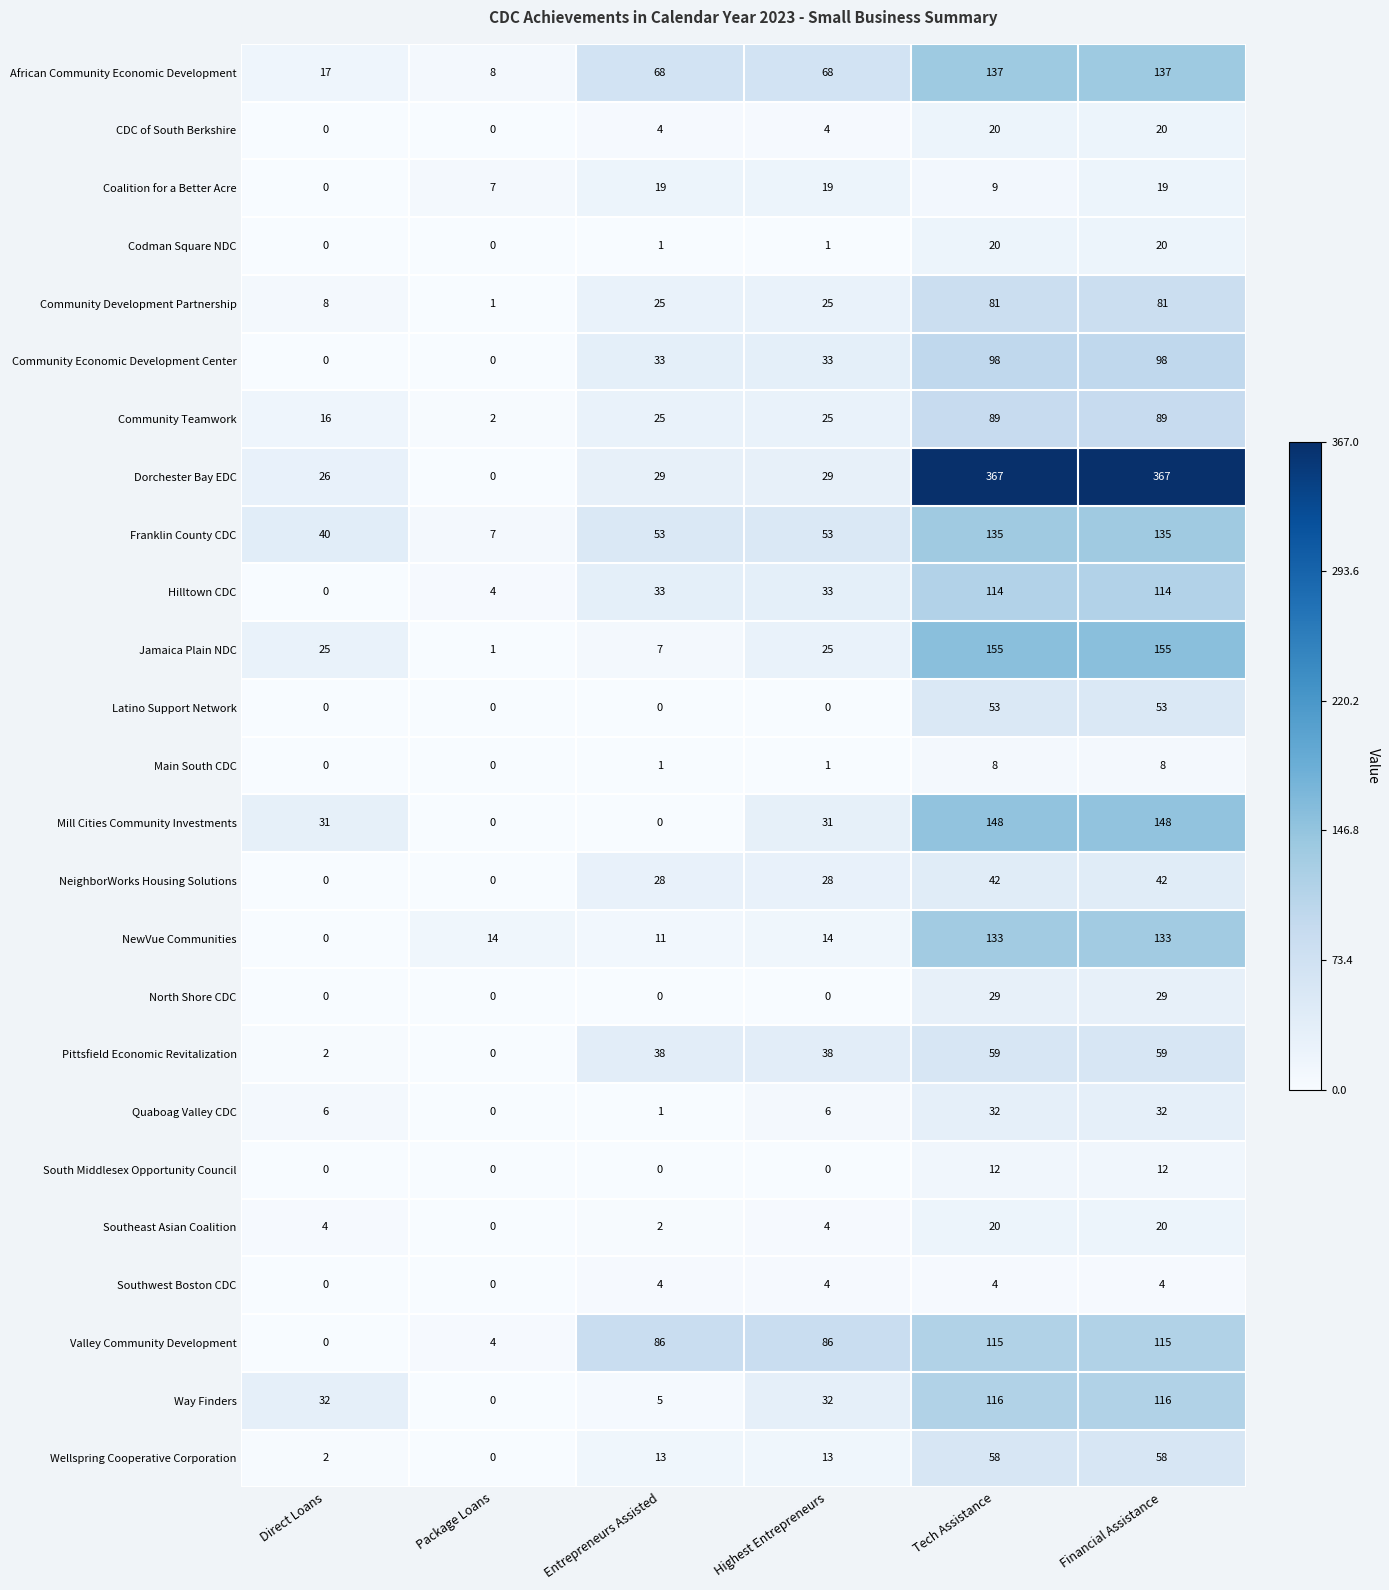

What is the sum of the CDC of South Berkshire values at Package Loans and Tech Assistance?

20